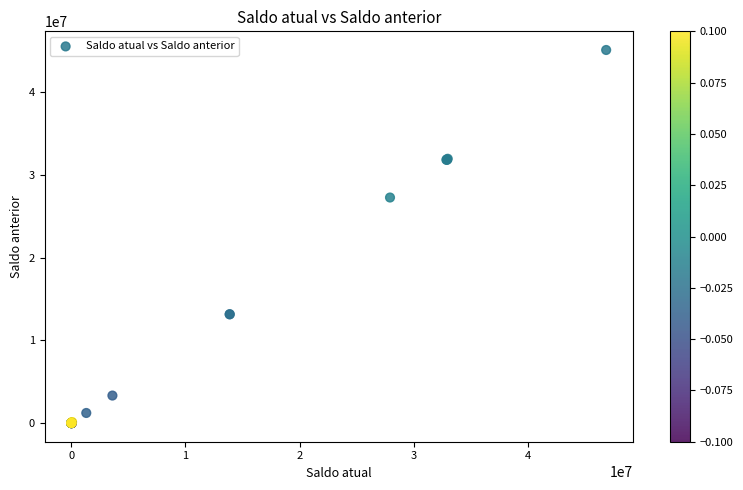

What Y value in the scatter plot is closest to 22552302?

27267630.7